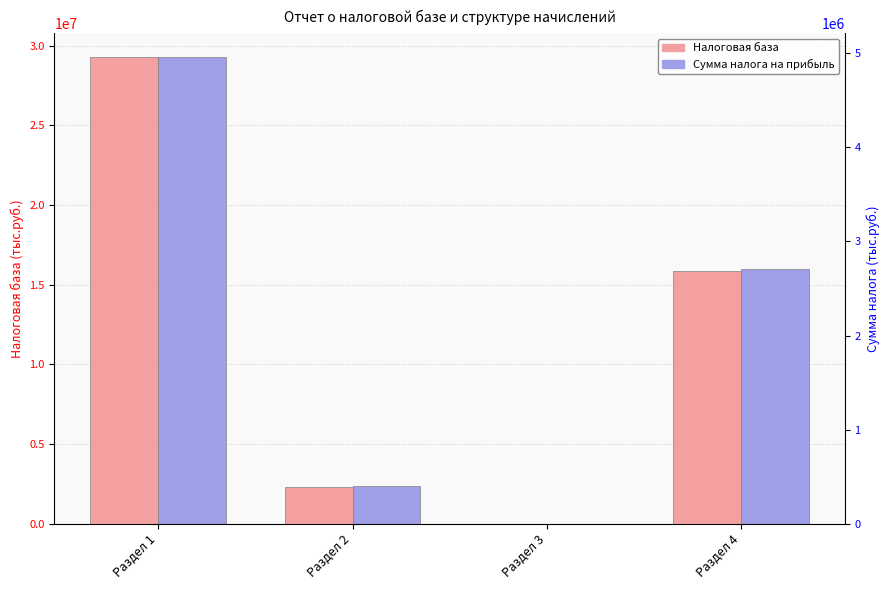

List the series in order of their overall mean, lowest first.

Сумма налога на прибыль, Налоговая база